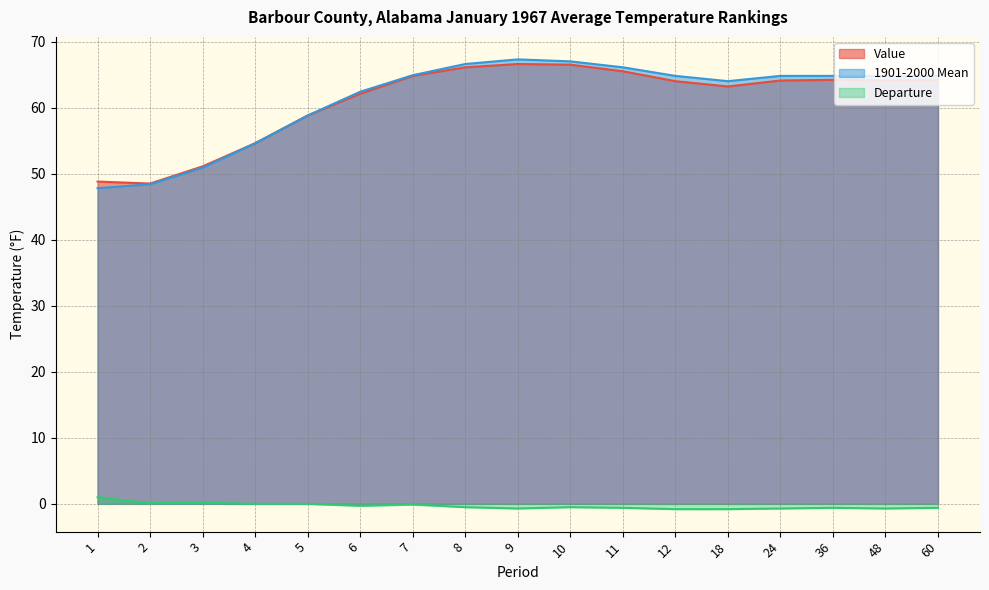

At which category is the sum across all series the highest?

9